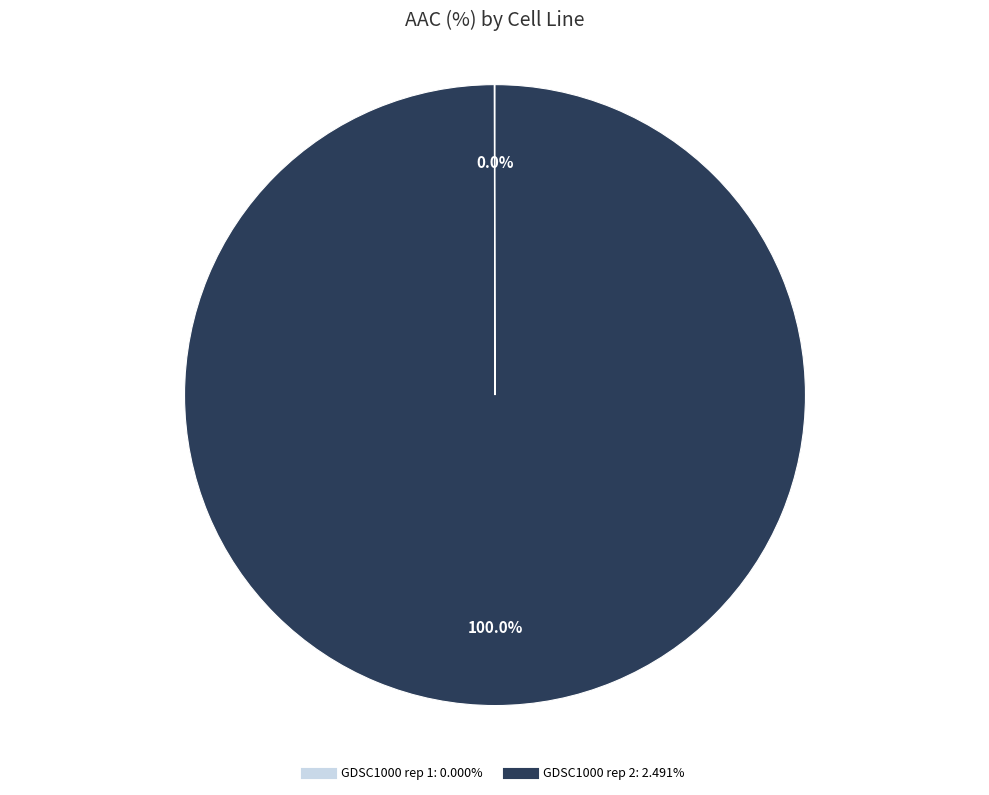

To the nearest percent, what is the average slice percentage?

50%